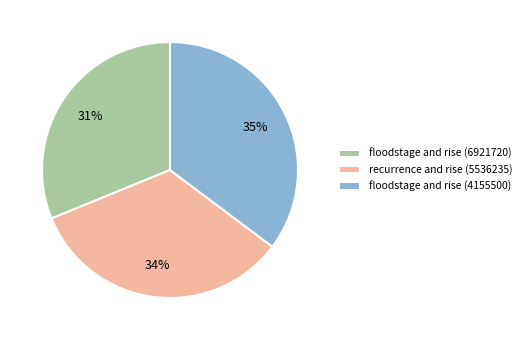

Is there a majority slice in this chart?

No